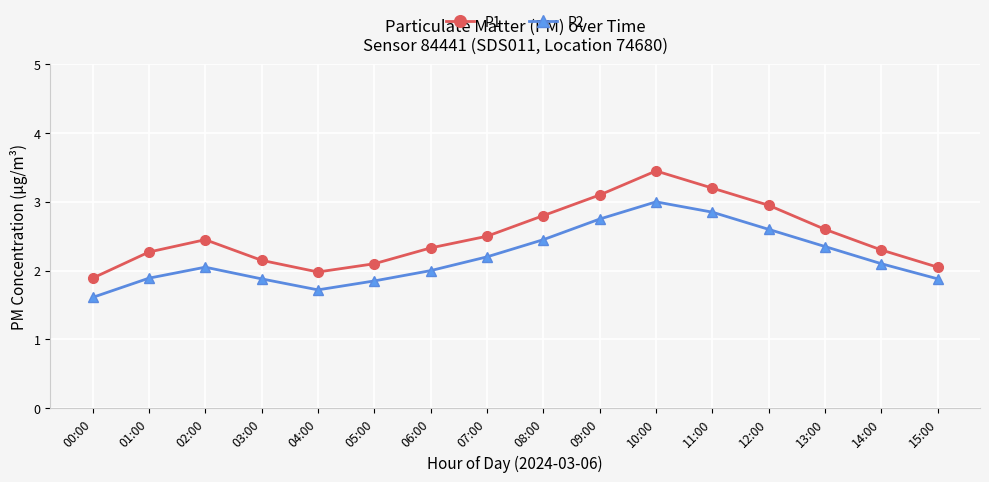

How many interior local peaks does the P2 series have?

2